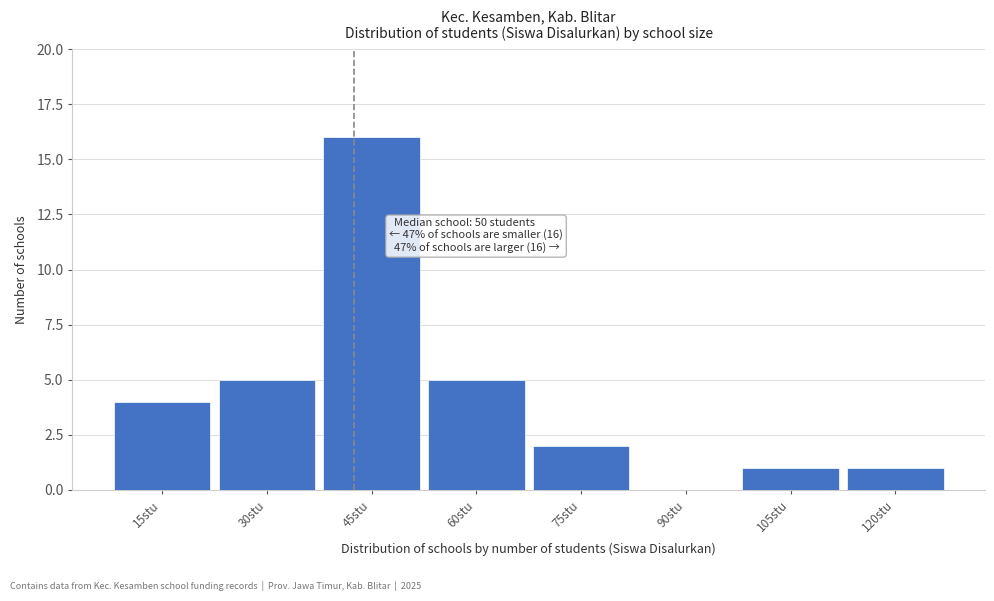

Reading right to left, what are all the values shown in this chart?

120stu=1	105stu=1	90stu=0	75stu=2	60stu=5	45stu=16	30stu=5	15stu=4